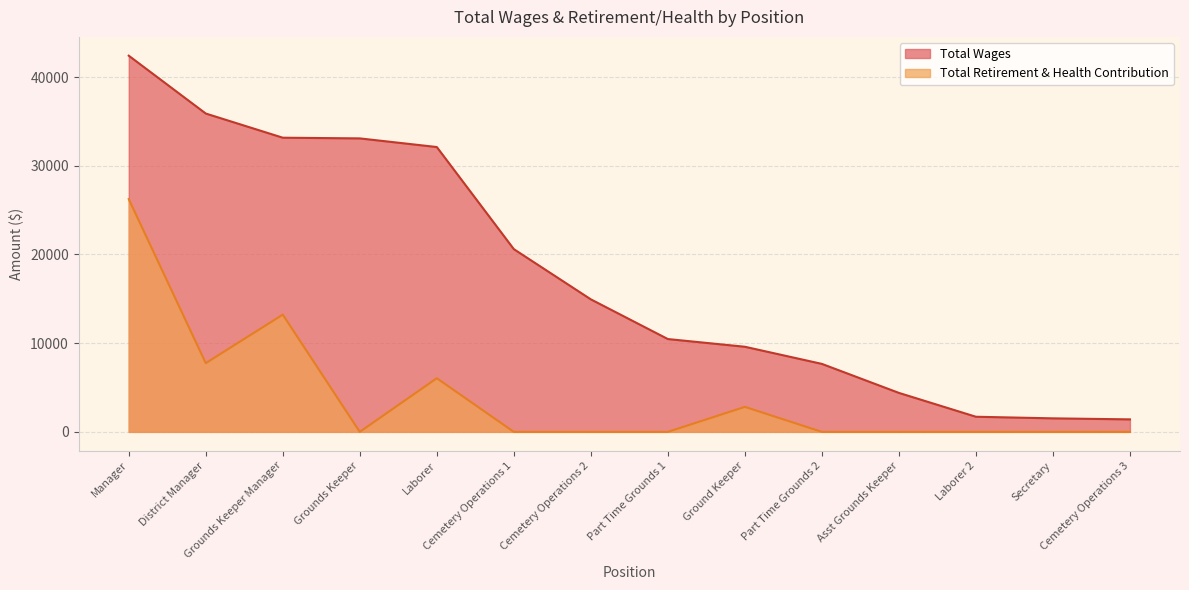

Which label corresponds to the largest value in the chart?

Manager